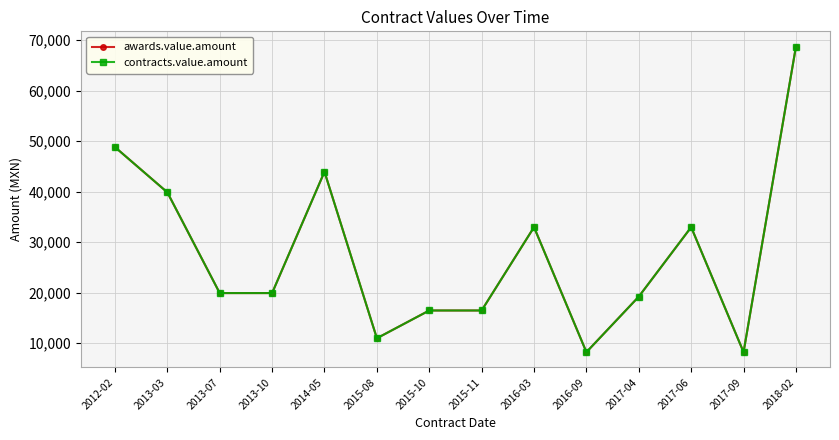

How many interior local peaks does the awards.value.amount series have?

3